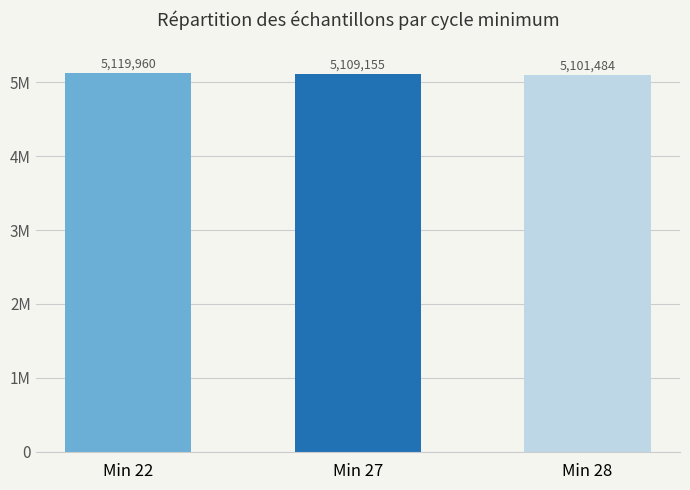

What is the difference between the maximum and minimum values?

18476